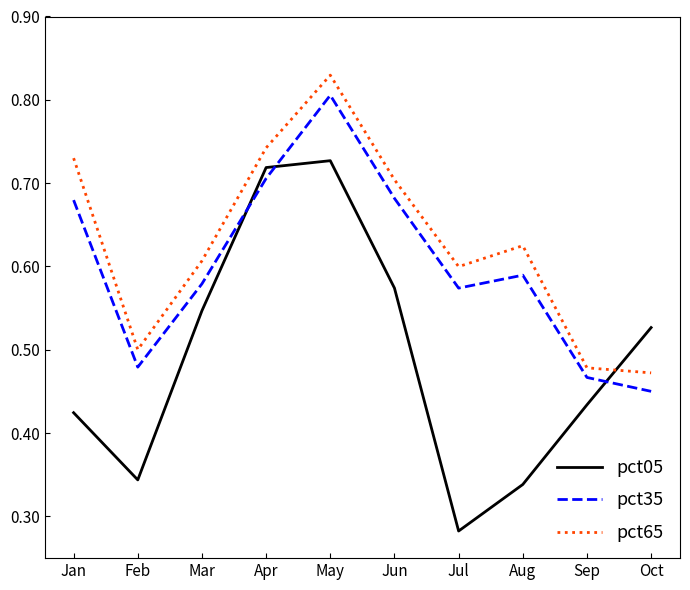

Is it true that pct05 equals 0.1 at Jan?

False